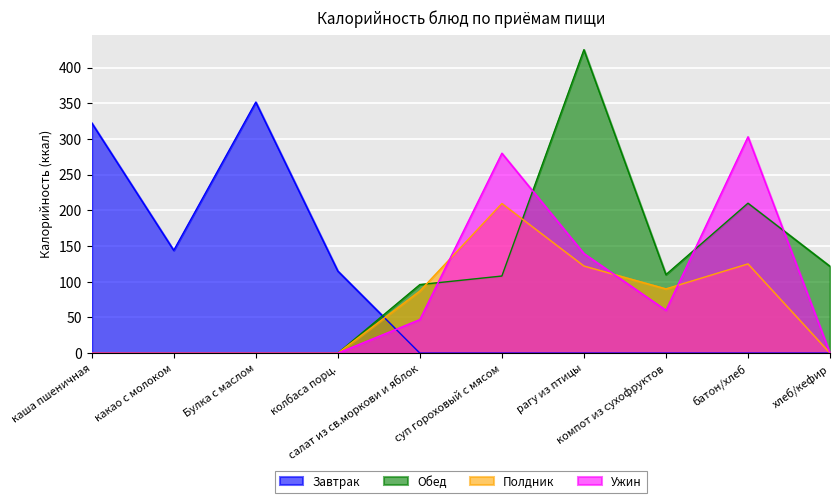

How many lines are shown in the chart?

4